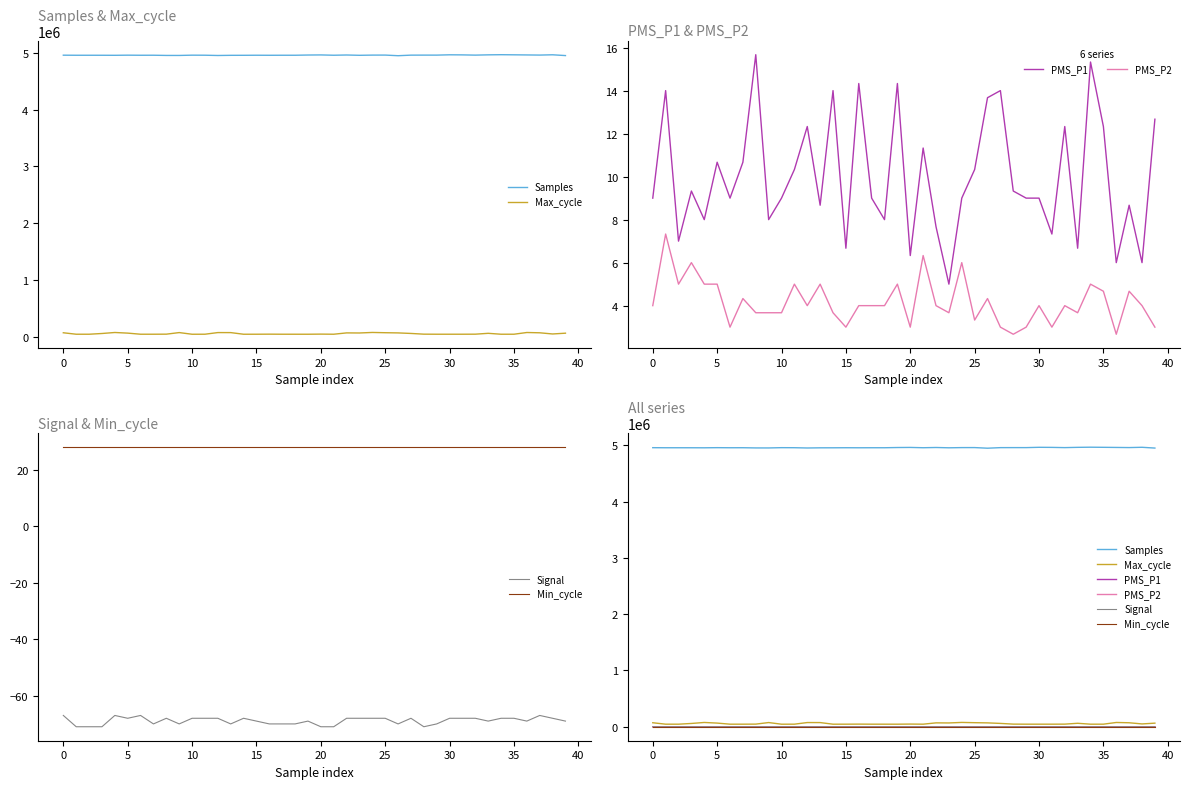

The Samples series shows 4959726.0 at 25. True or false?

True